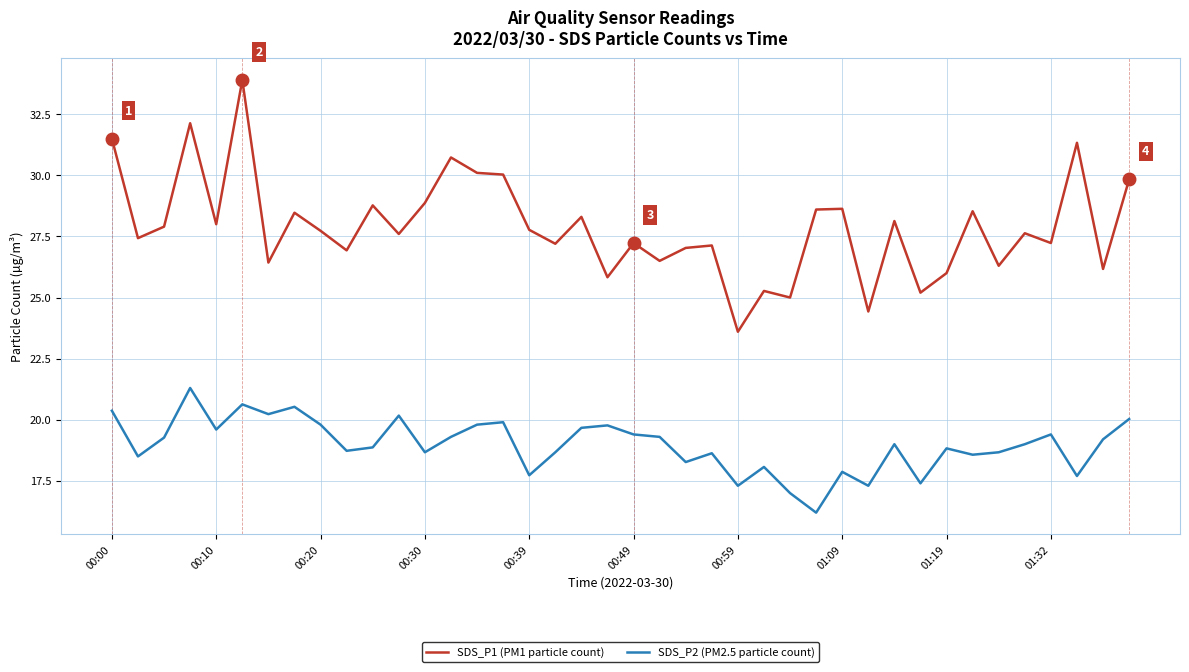

Which series has the largest total across all categories?

SDS_P1 (PM1 particle count)